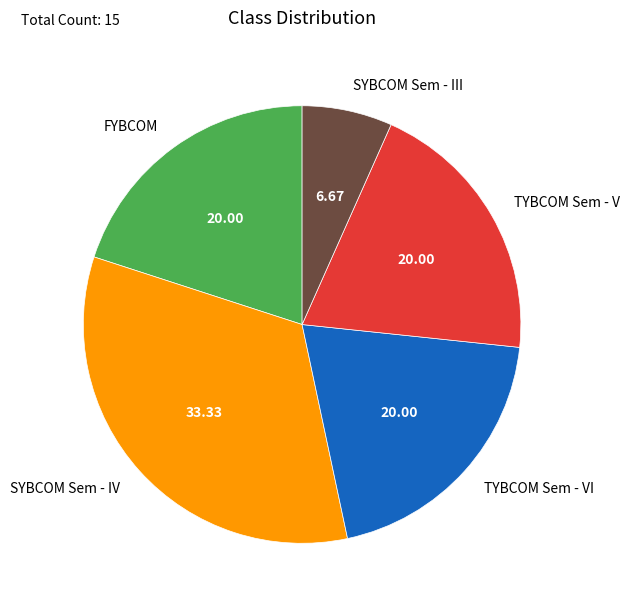

Do FYBCOM and TYBCOM Sem - V together represent more than half of the pie?

No